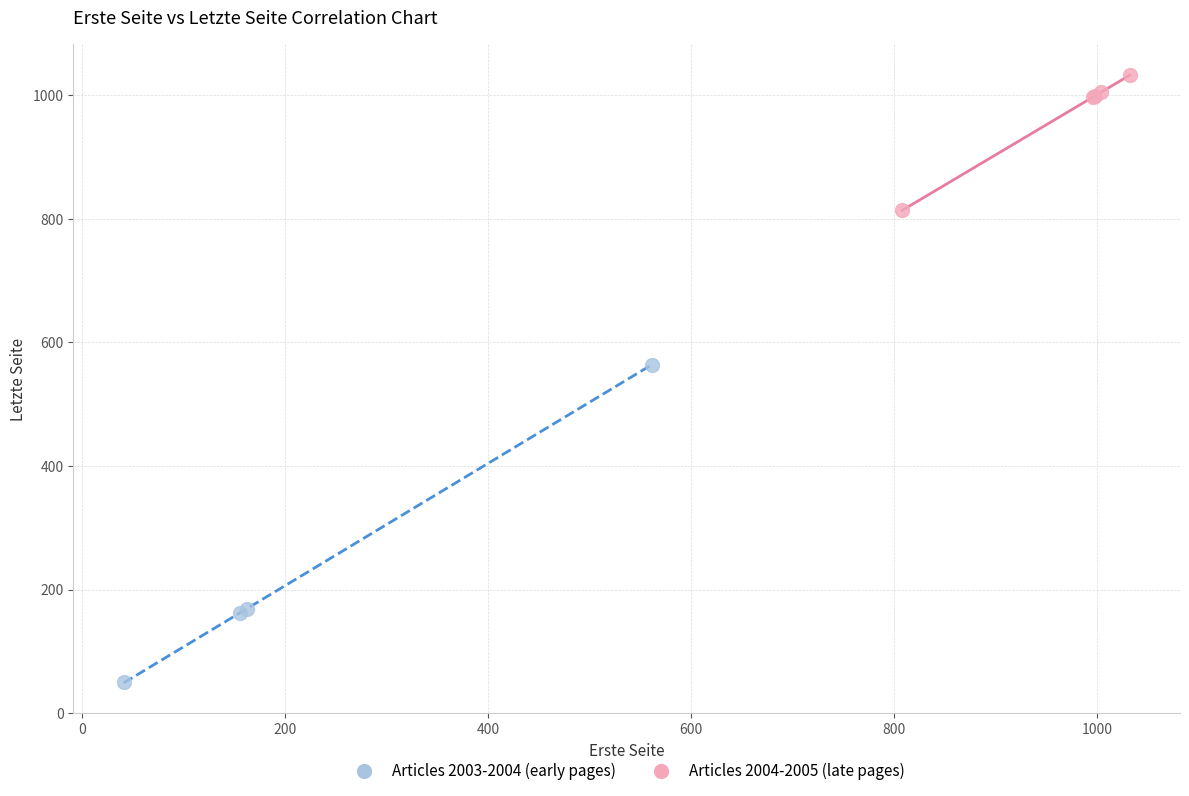

Which series contains the lowest Y value?

Articles 2003-2004 (early pages)